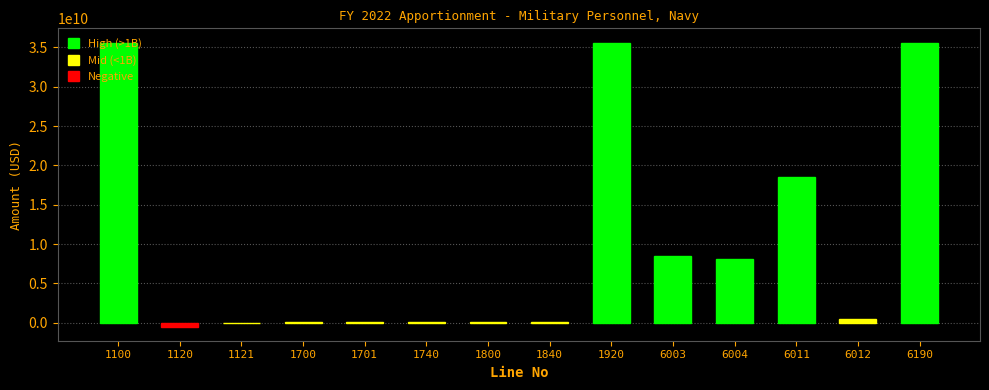

Is it true that the value at 6190 is 8672758523?

False